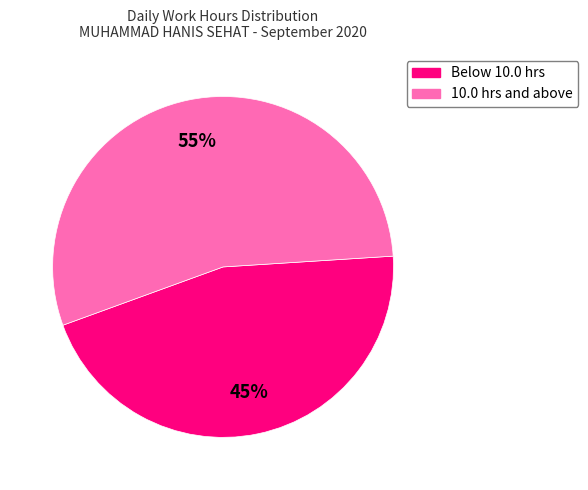

Is there any slice that represents more than half of the pie?

Yes